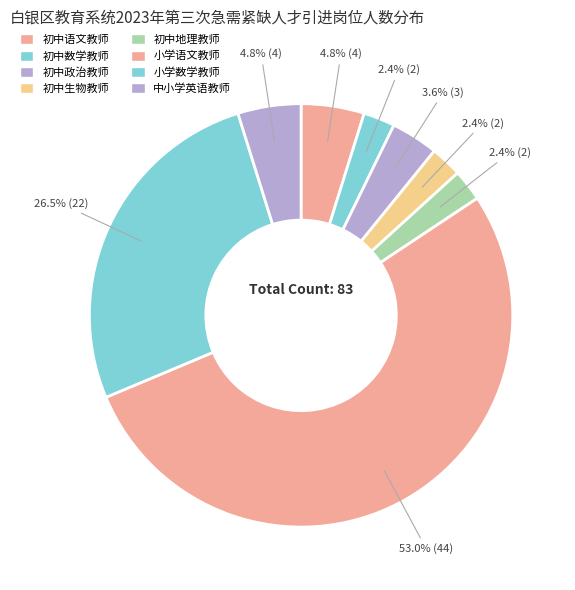

Which category has the biggest portion of the pie?

小学语文教师